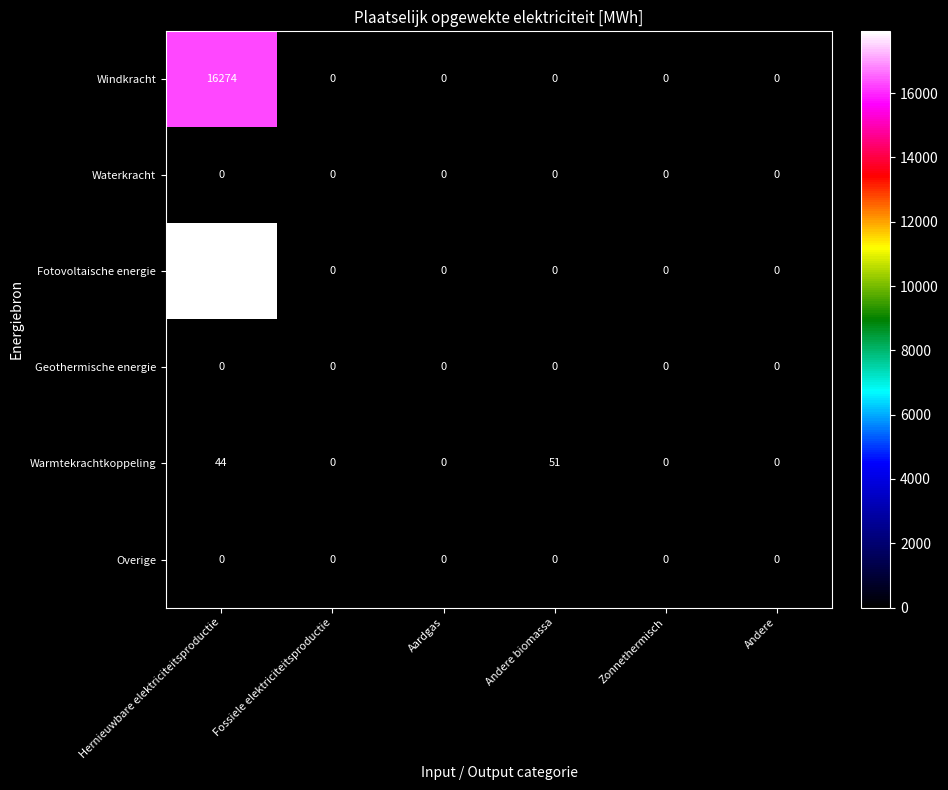

Is it true that Warmtekrachtkoppeling equals 0 at Aardgas?

True